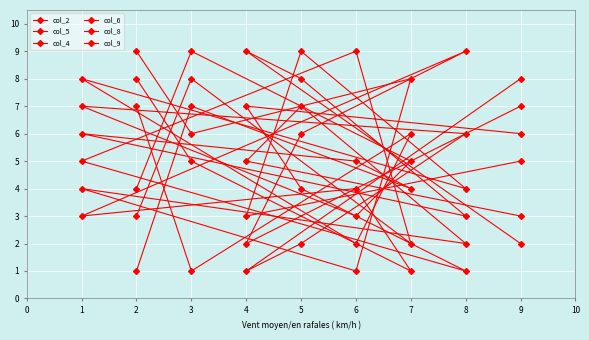

Is this an area chart (filled region under the line)?

No